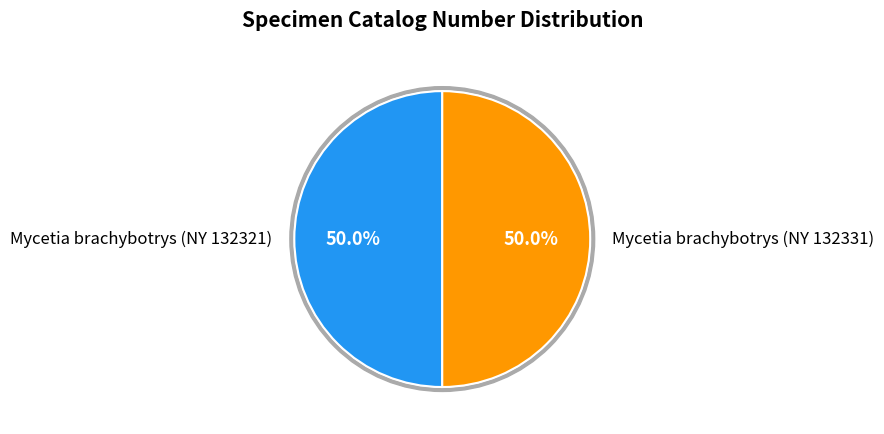

To the nearest percent, what percentage of the pie is Mycetia brachybotrys (NY 132321)?

50%